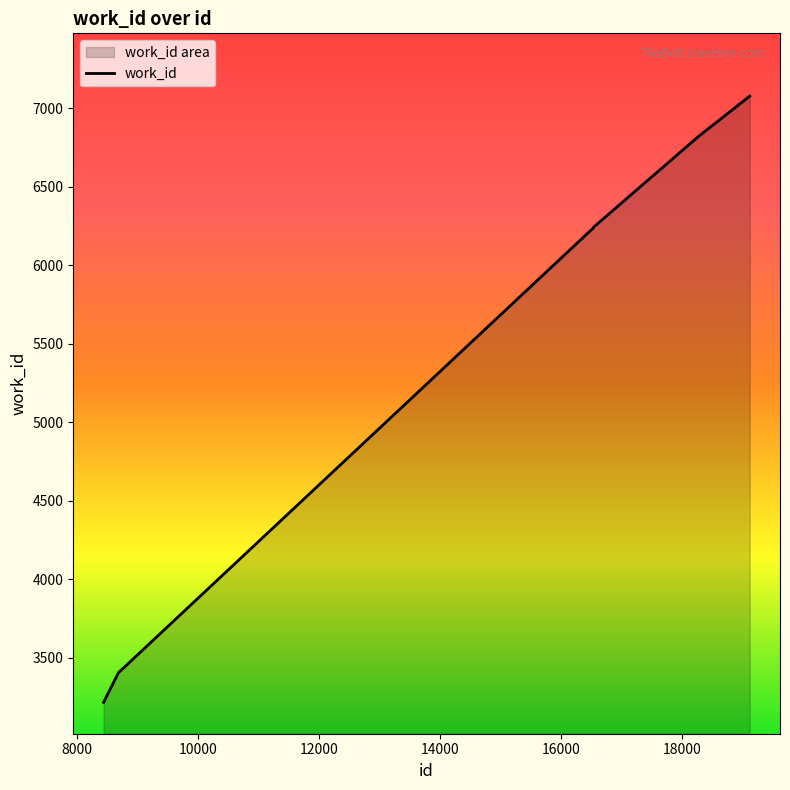

Reading right to left, extract all data points from this chart.

7076	6818	6242	6242	6241	6240	6239	6237	3404	3215